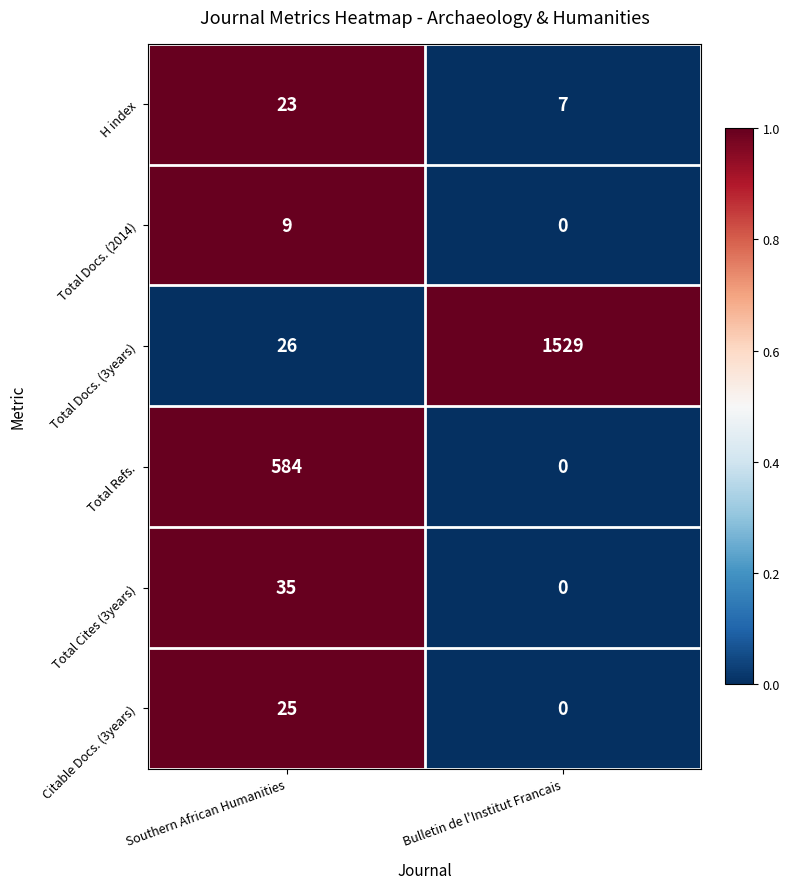

Read the H index value at Bulletin de l'Institut Francais, to the nearest 5.

5